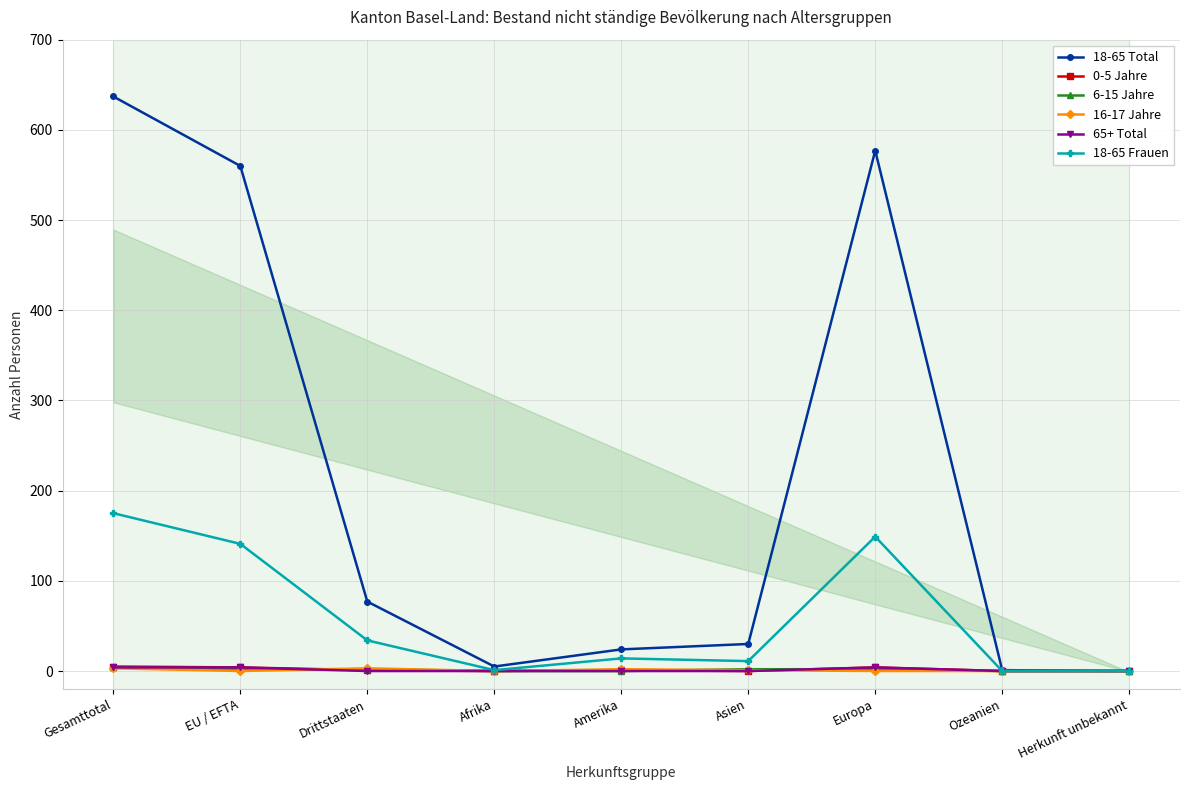

In 65+ Total, how many points are higher than both neighbors (excluding endpoints)?

1